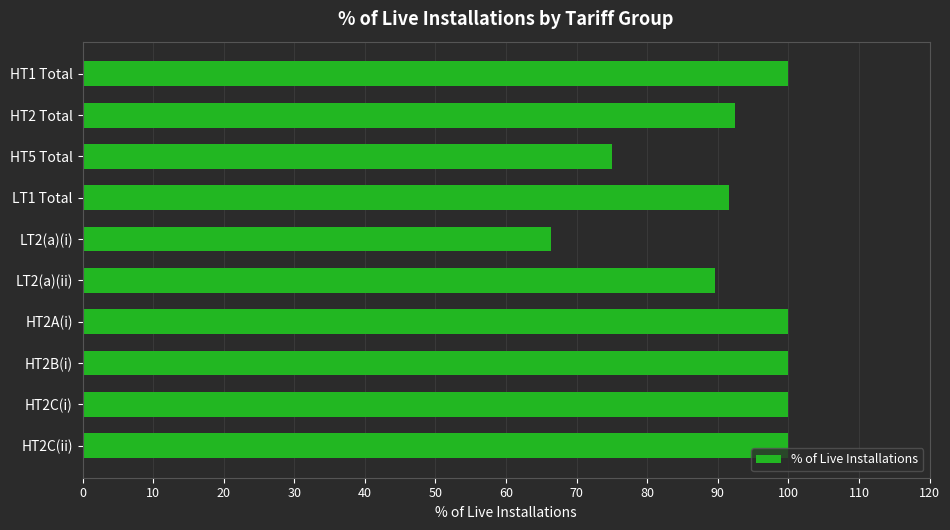

Reading top to bottom, what are all the values shown in this chart?

HT1 Total=100.0	HT2 Total=92.5	HT5 Total=75.0	LT1 Total=91.6	LT2(a)(i)=66.4	LT2(a)(ii)=89.6	HT2A(i)=100.0	HT2B(i)=100.0	HT2C(i)=100.0	HT2C(ii)=100.0